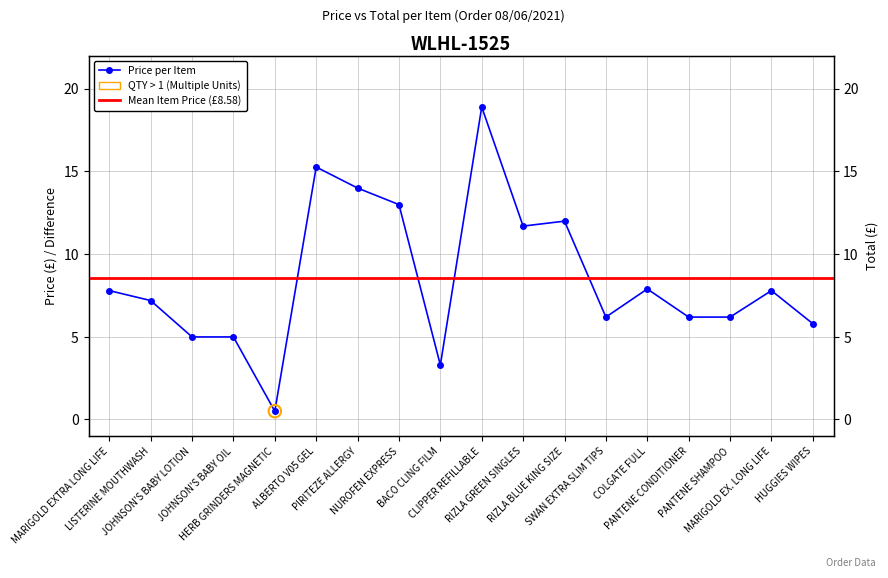

What is the total value across all series at PANTENE SHAMPOO?

12.4